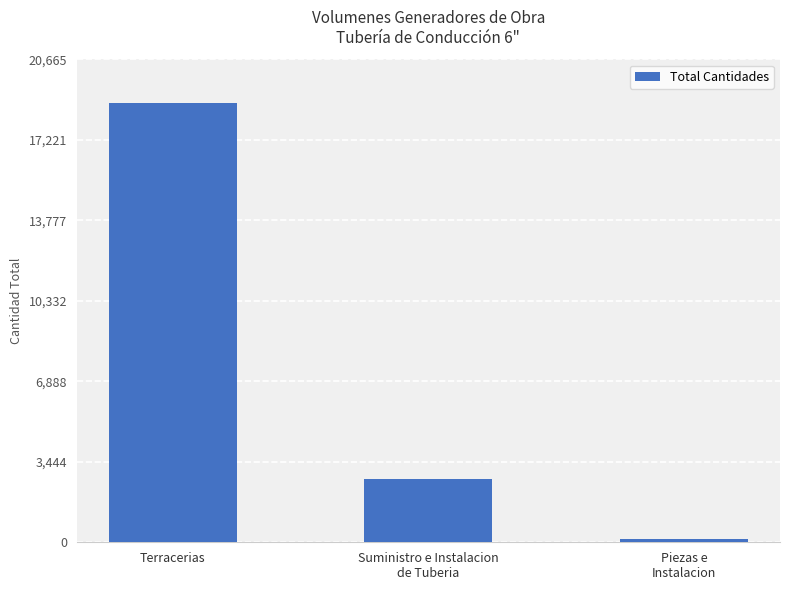

What is the average value?

7208.6